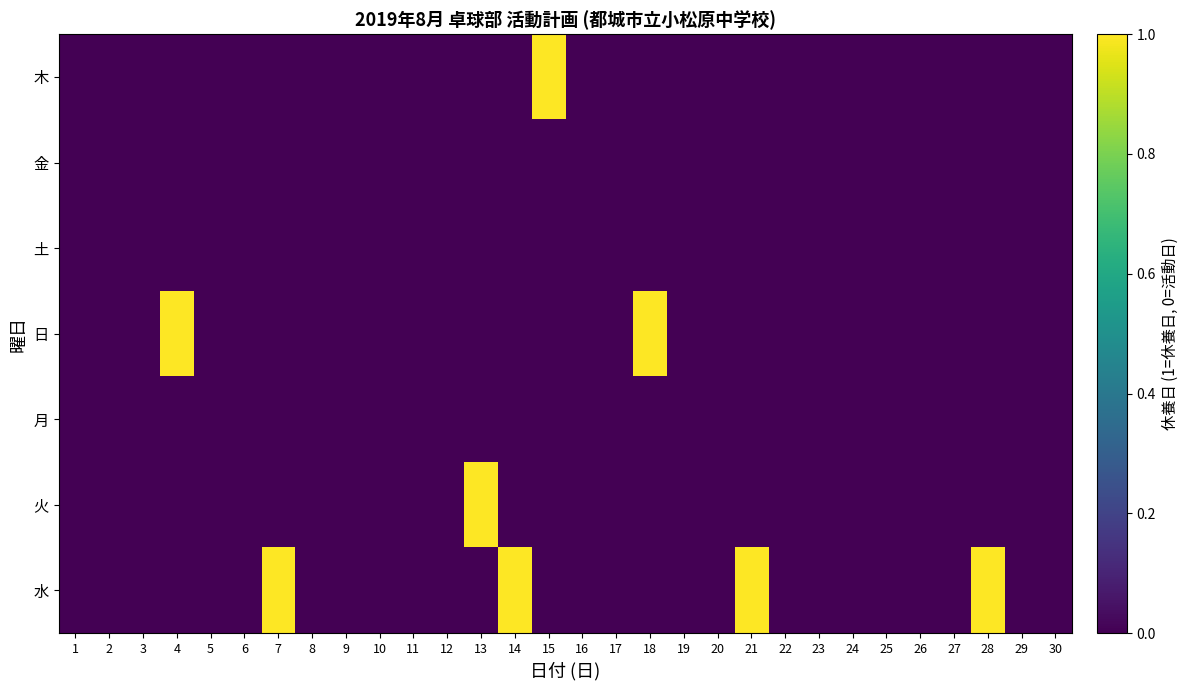

At how many categories does at least one series exceed 0?

8